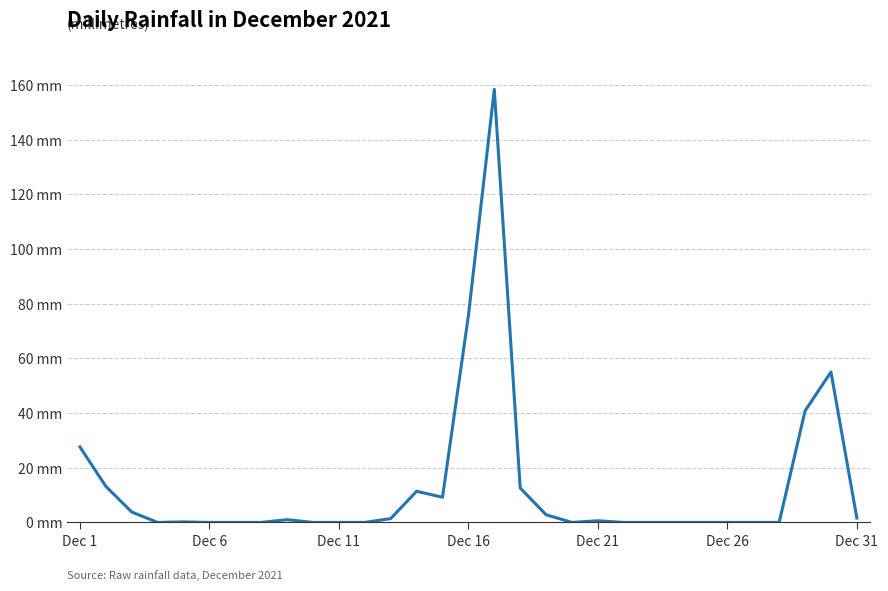

Does the chart display data point markers on the line(s)?

No